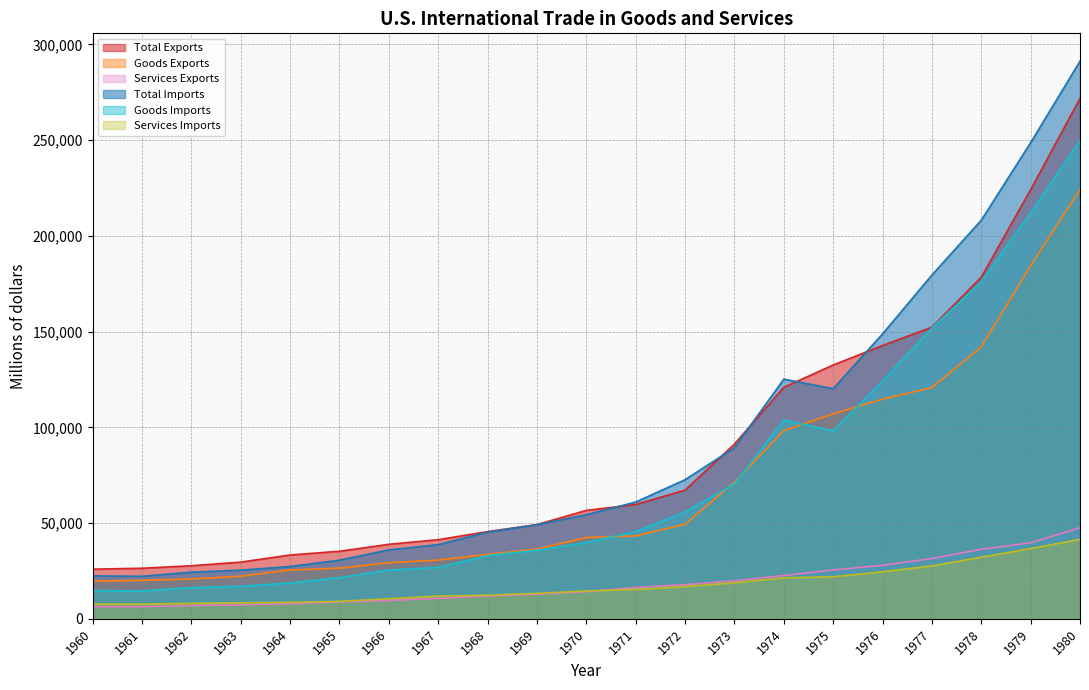

What is the difference between the Total Imports values at 1977 and 1980?

111695